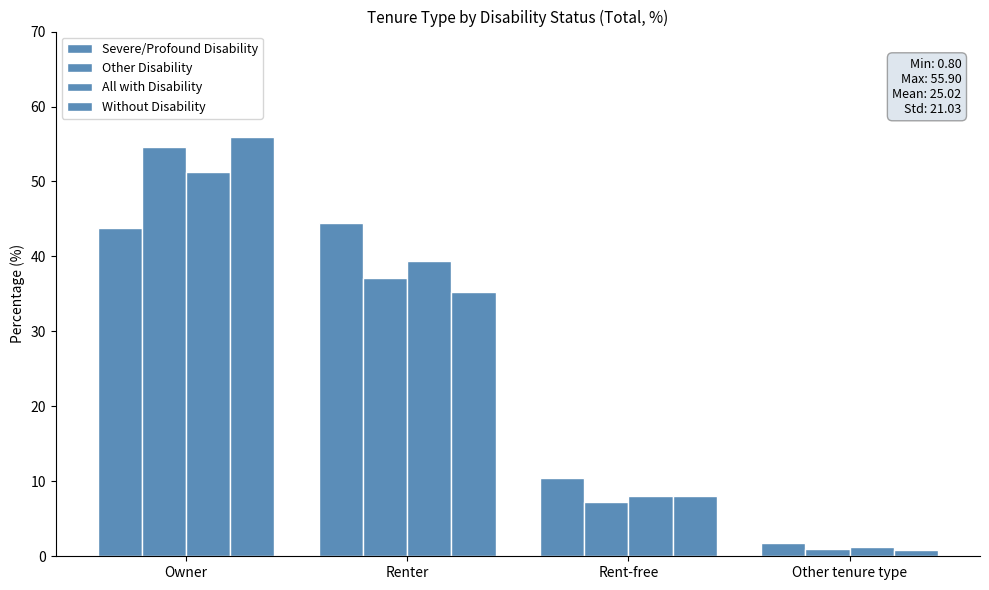

How many distinct data groups are displayed?

4